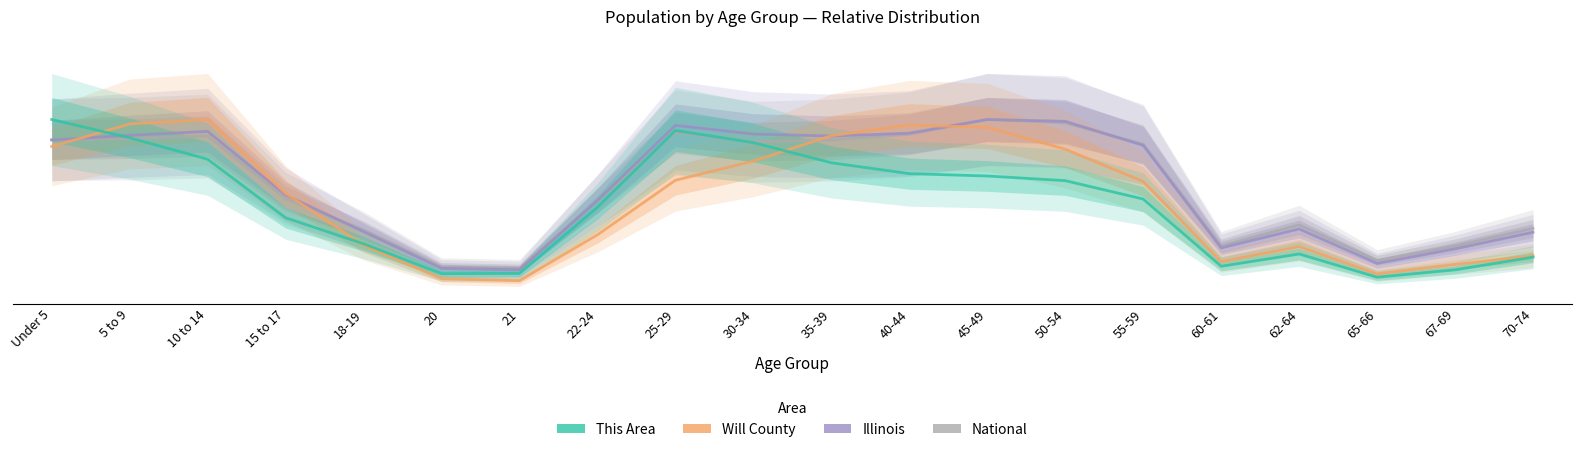

What is the difference between the maximum and minimum values in the National series?

0.8